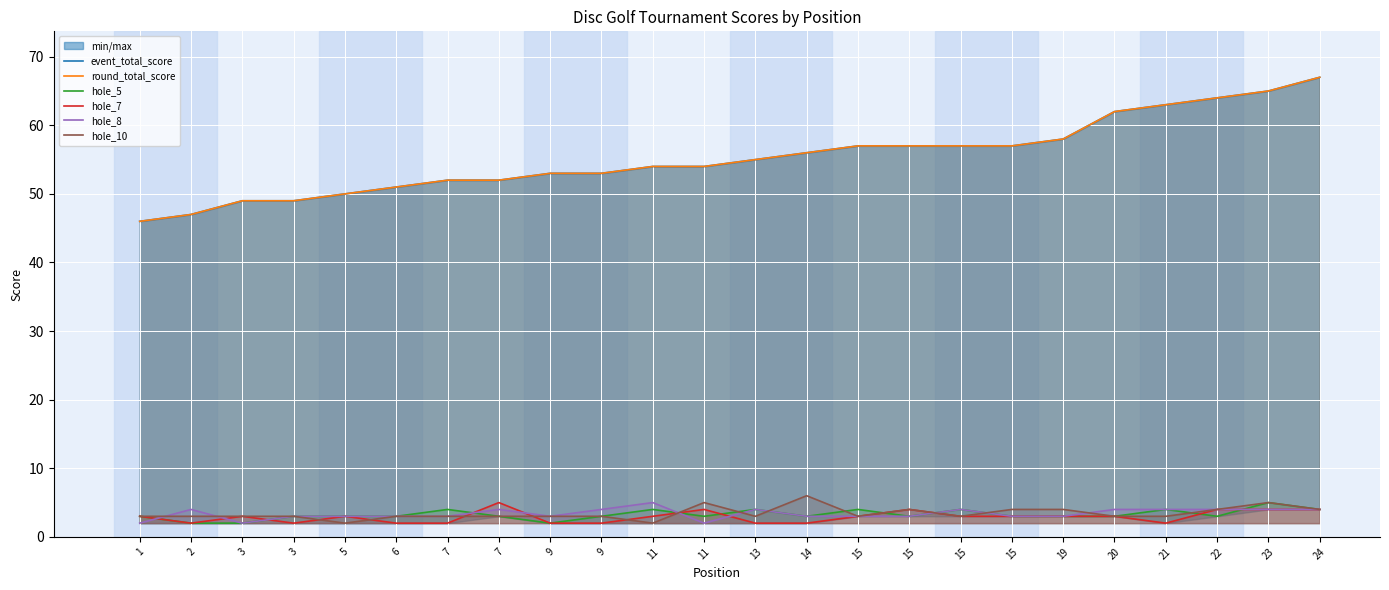

What is the difference between the second highest and minimum values in the hole_8 series?

2